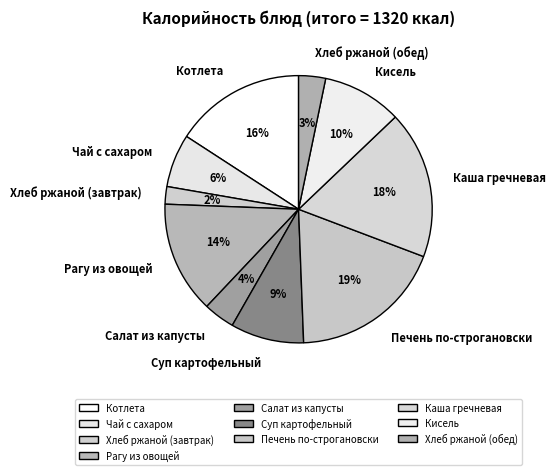

True or false: Печень по-строгановски accounts for 27% of the total.

False